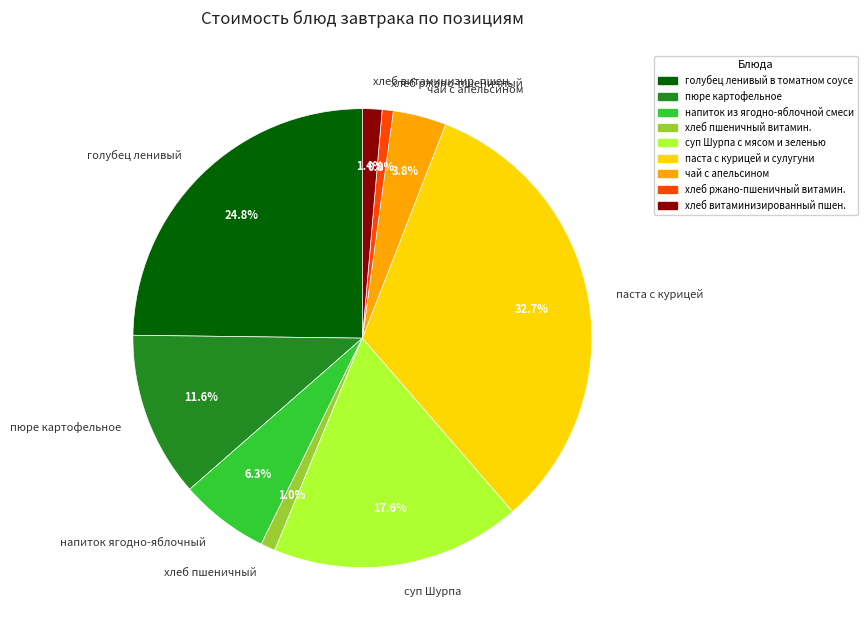

How many slices are in this pie chart?

9